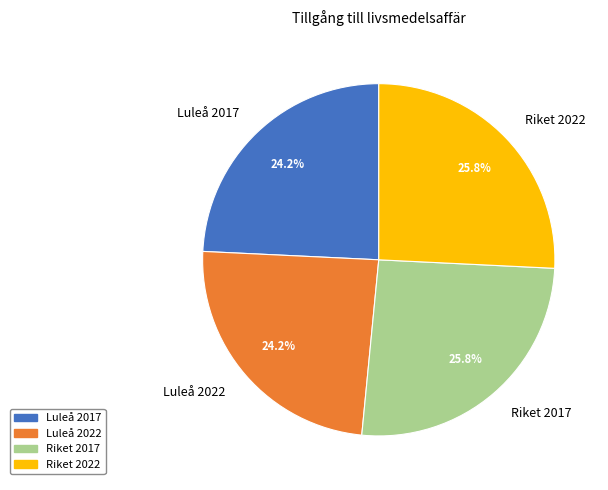

To the nearest percent, what is the average slice percentage?

25%